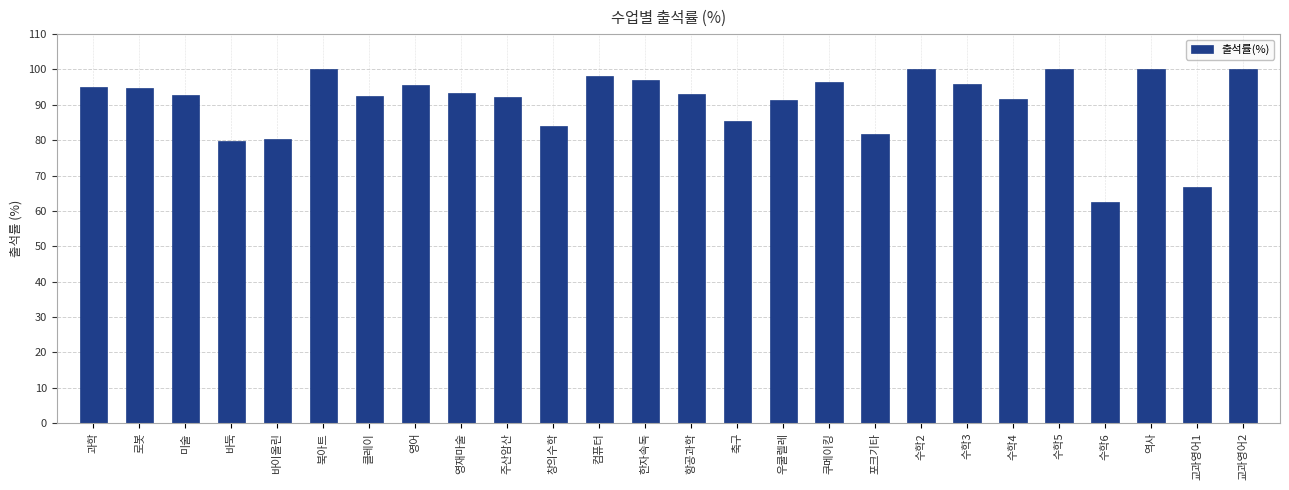

What value does the data have at 컴퓨터?

98.0